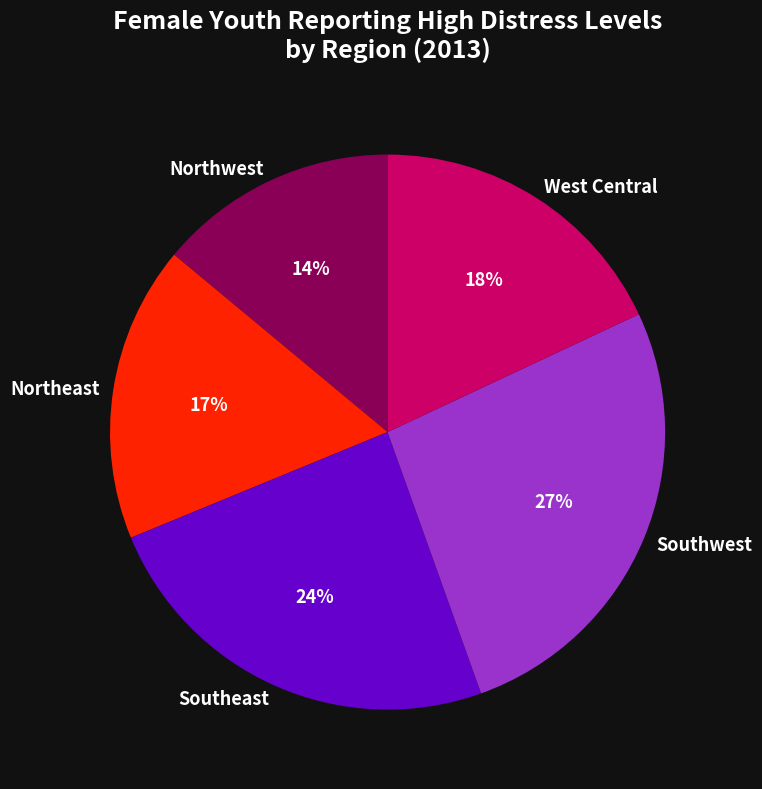

Is there any slice that represents more than half of the pie?

No